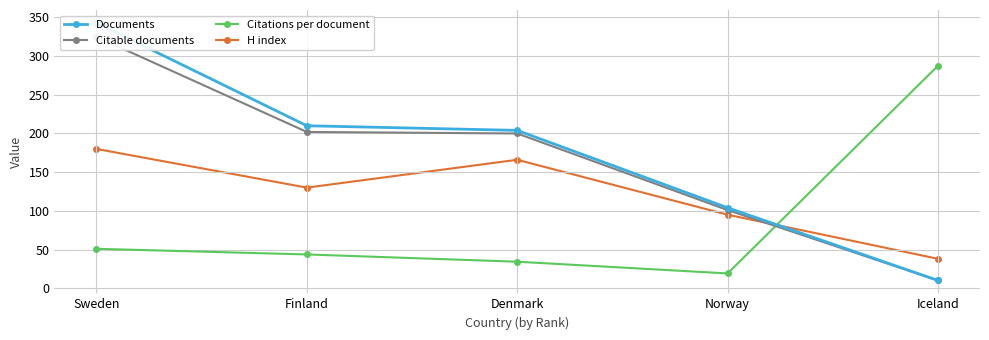

Between Iceland and Denmark, which series saw the biggest shift?

Citations per document